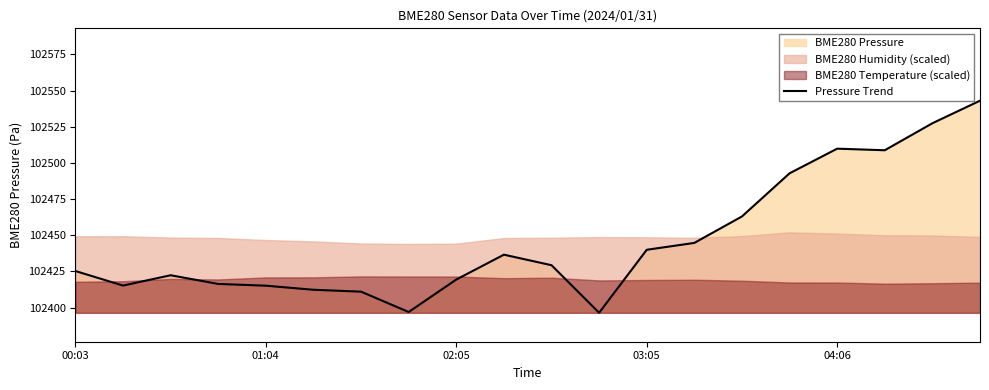

What is the maximum value for Pressure Trend?

102543.0